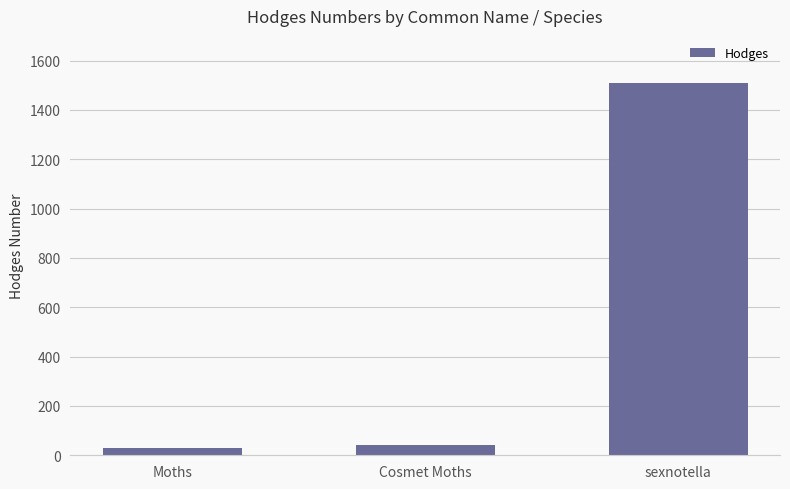

What is the label of the 3rd bar from the right?

Moths